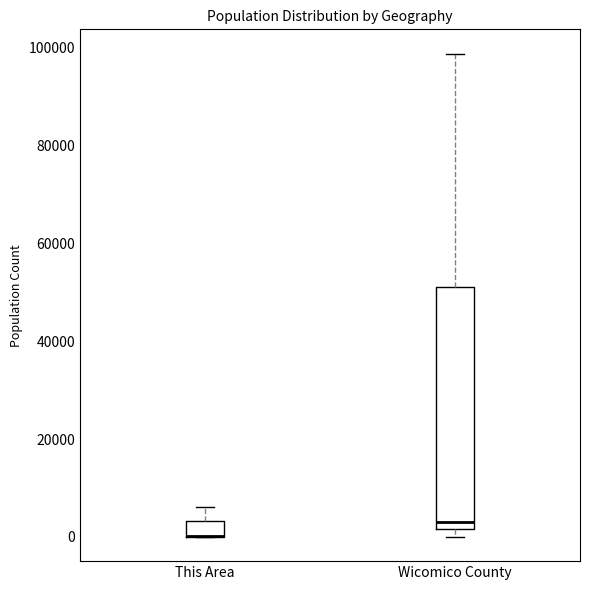

Where is the upper edge of the box for This Area on the y-axis? The values are not printed on the chart, so give them approximately, as read against the axis.

4000